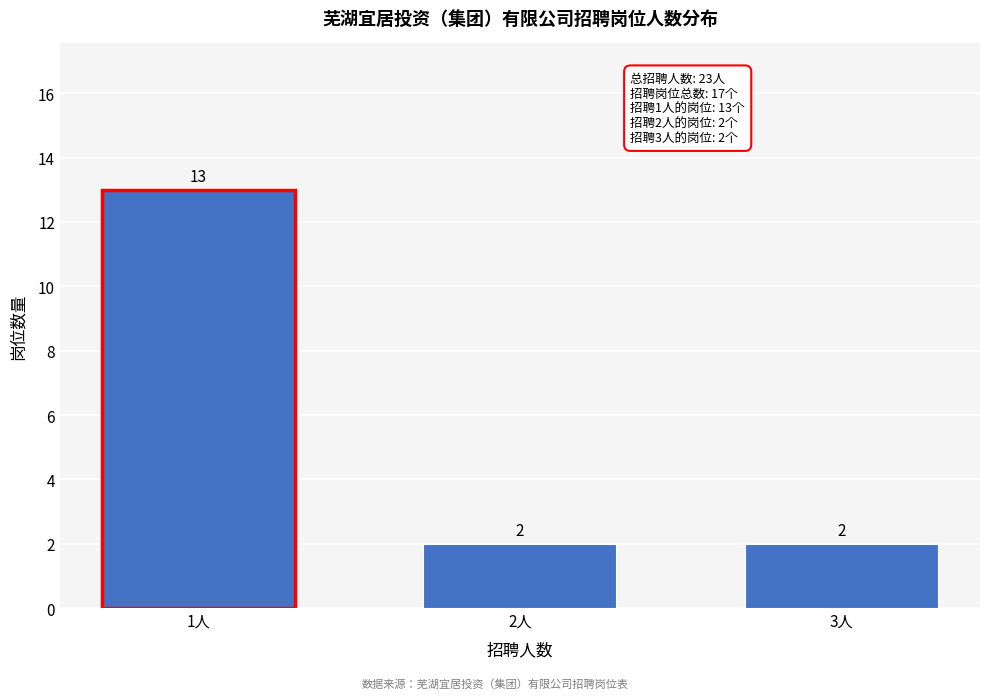

Reading left to right, what are all the values shown in this chart?

1人=13	2人=2	3人=2